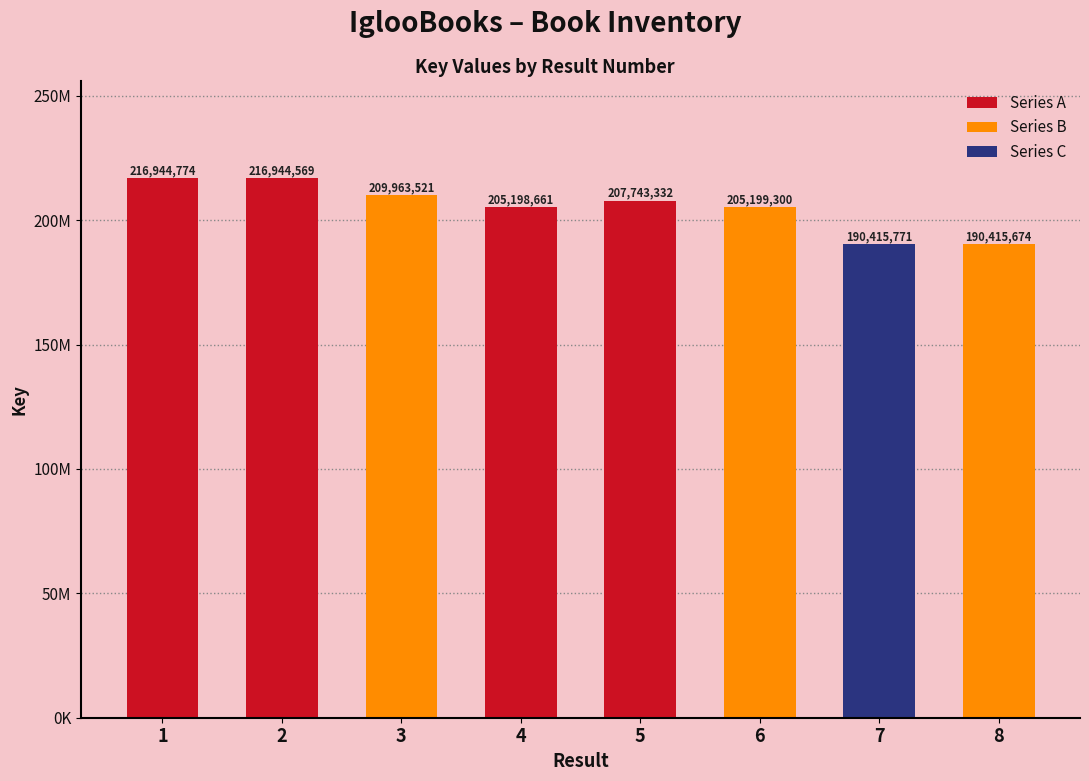

Reading left to right, list all the values displayed in this chart.

216944774	216944569	209963521	205198661	207743332	205199300	190415771	190415674